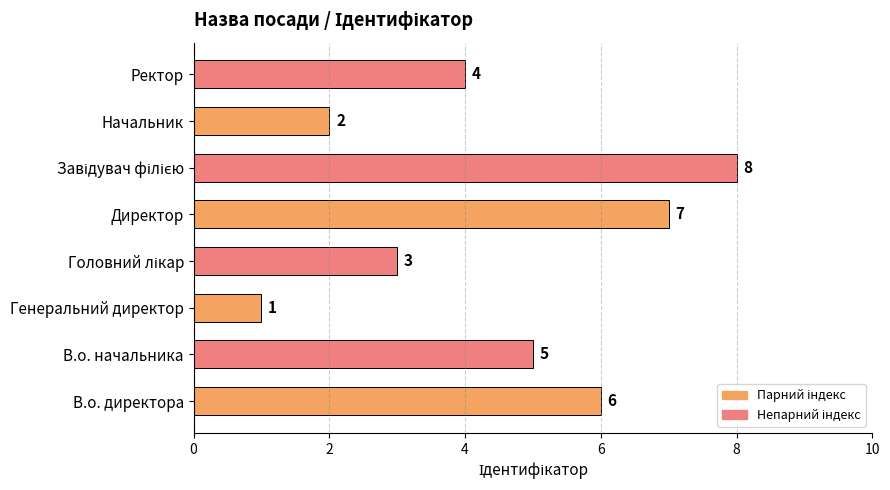

Reading bottom to top, list all the values displayed in this chart.

6	5	1	3	7	8	2	4